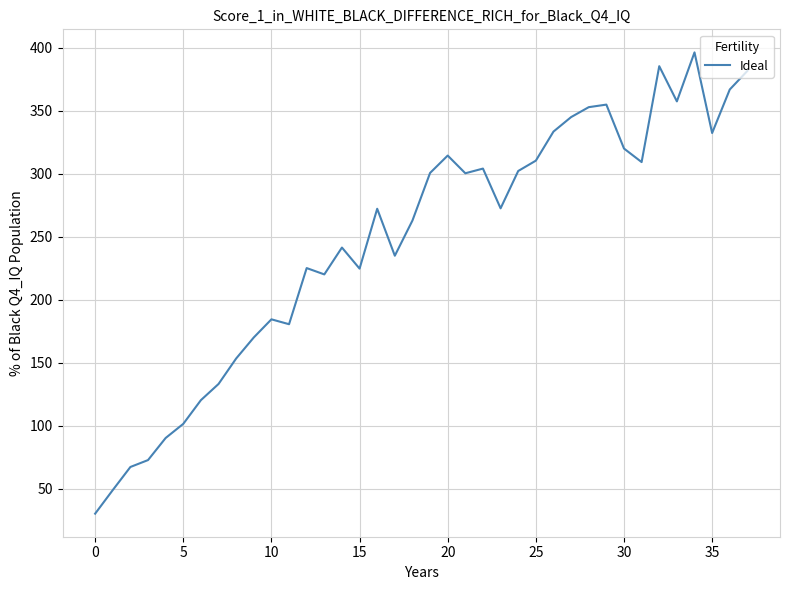

What is the greatest value displayed?

396.1